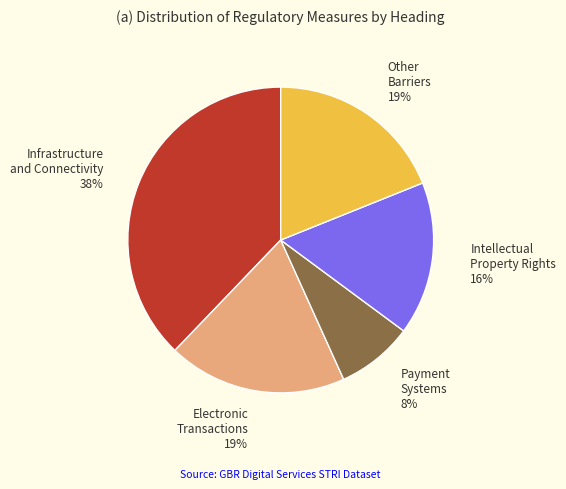

Is there any slice that represents more than half of the pie?

No